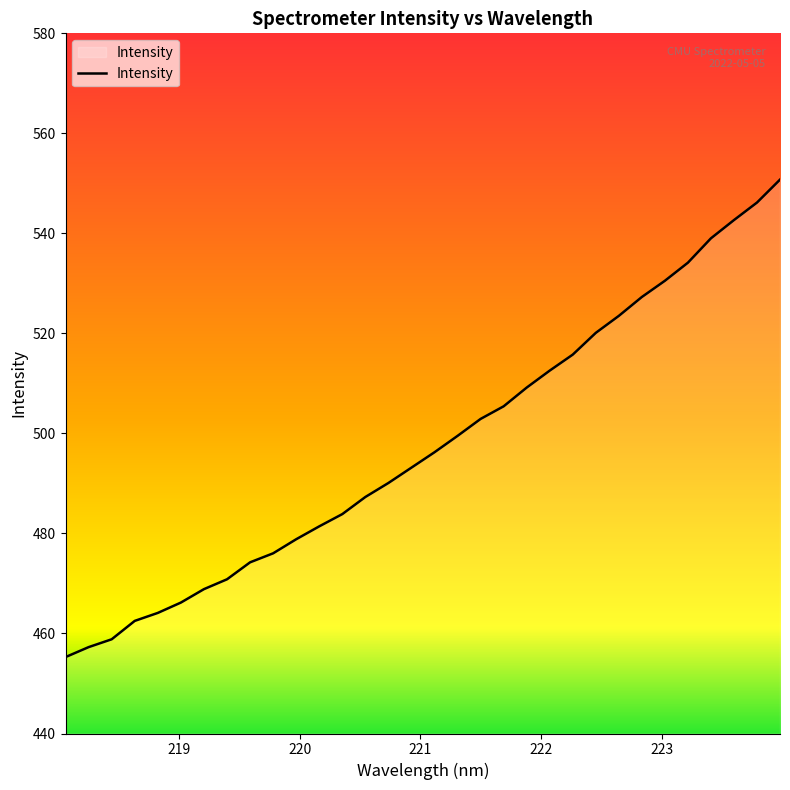

What is the sum of all values?

15924.6